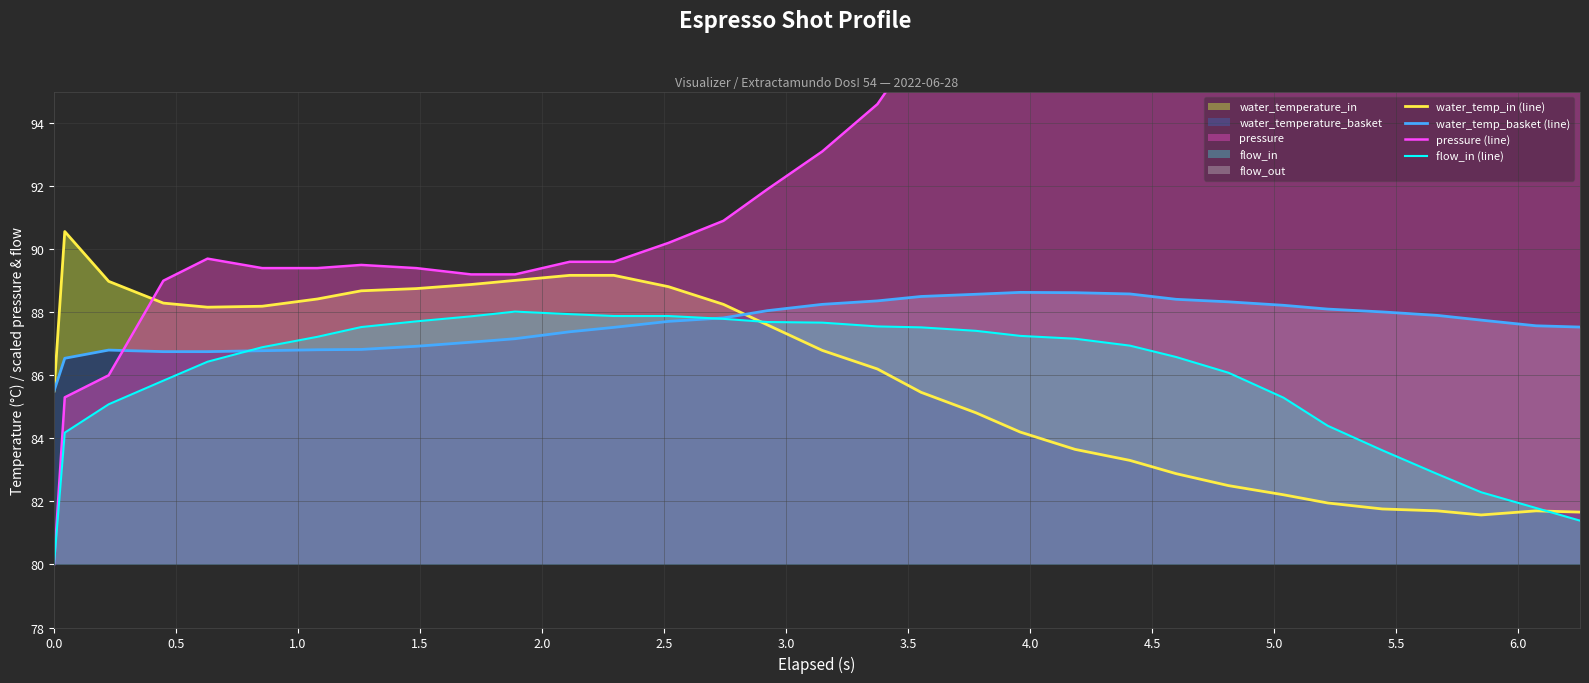

Is the value of pressure (line) at 1.0 greater than the value of flow_in (line) at 15?

Yes